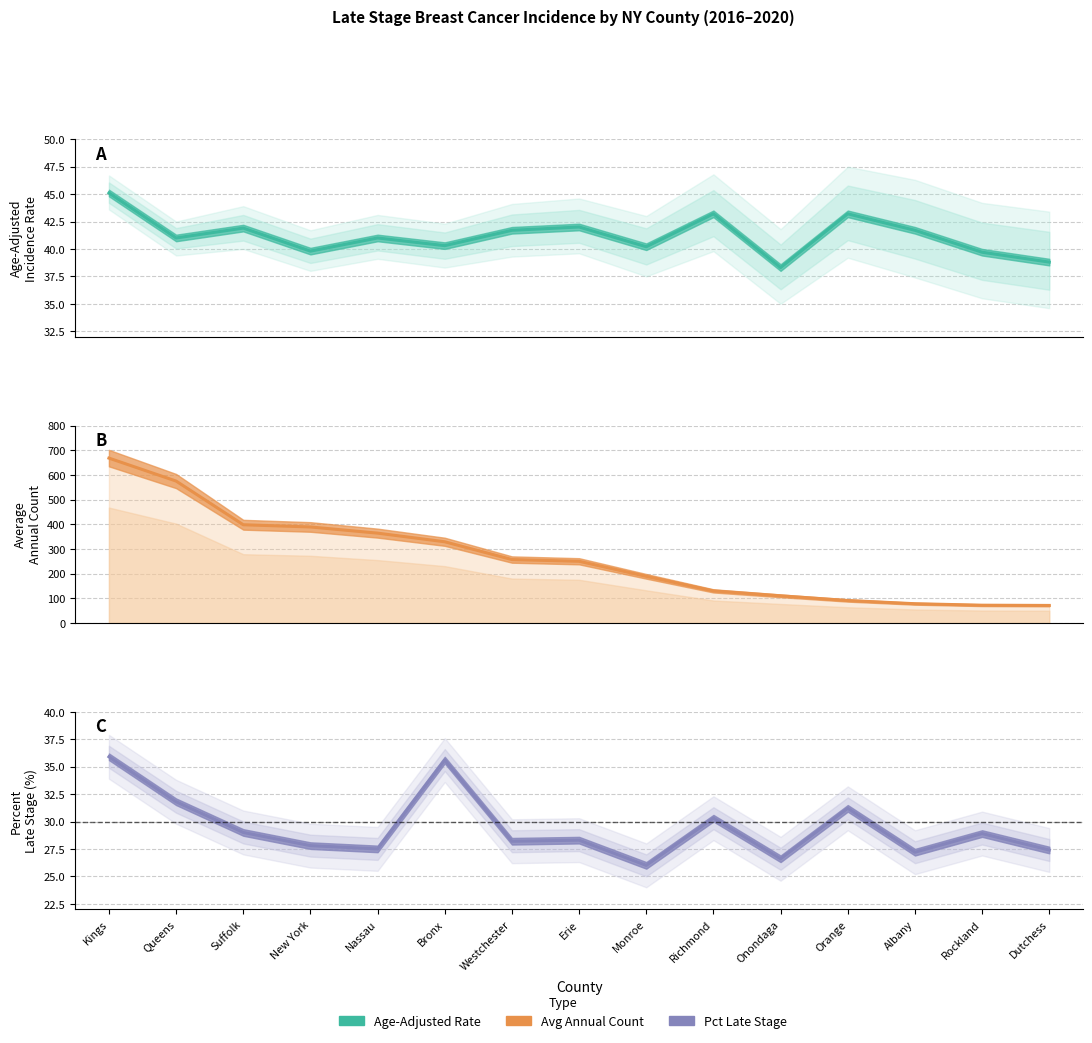

Which category has the lowest value in the Pct Late Stage series?

Monroe